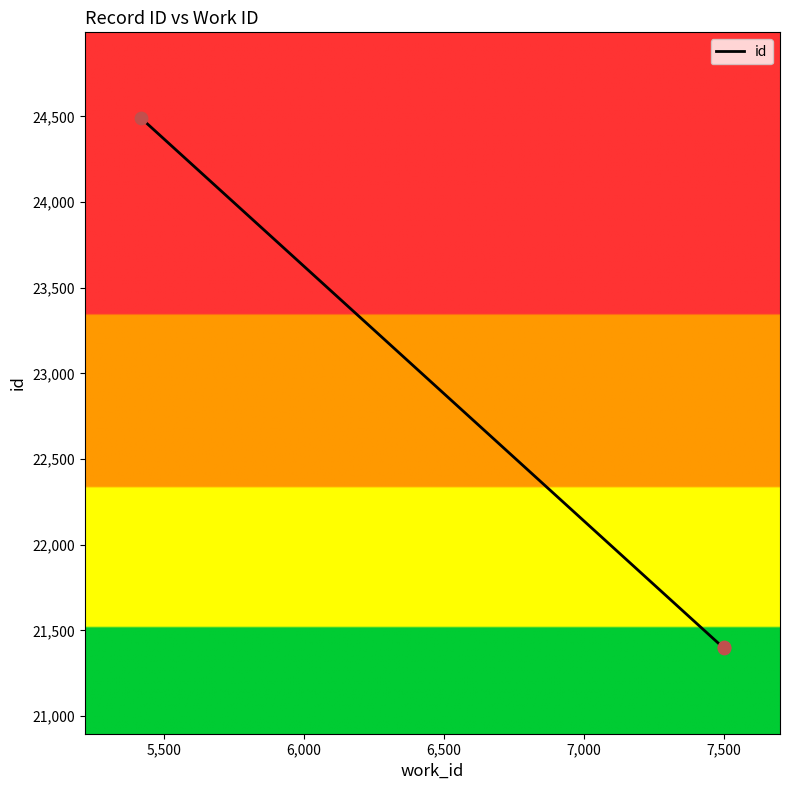

What is the ratio of the value at 7499 to the value at 5418?

0.9